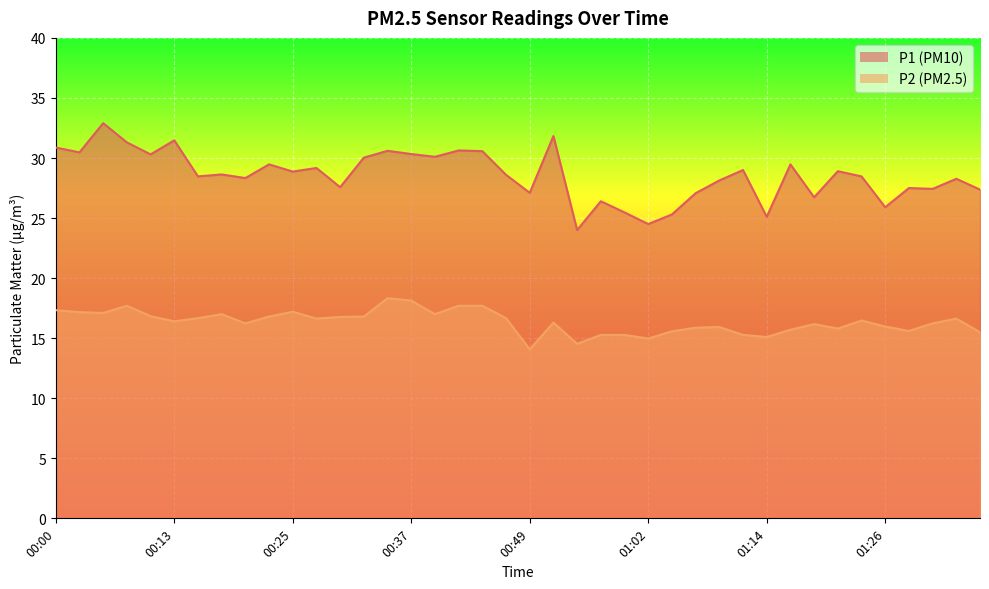

Which series has the largest total across all categories?

P1